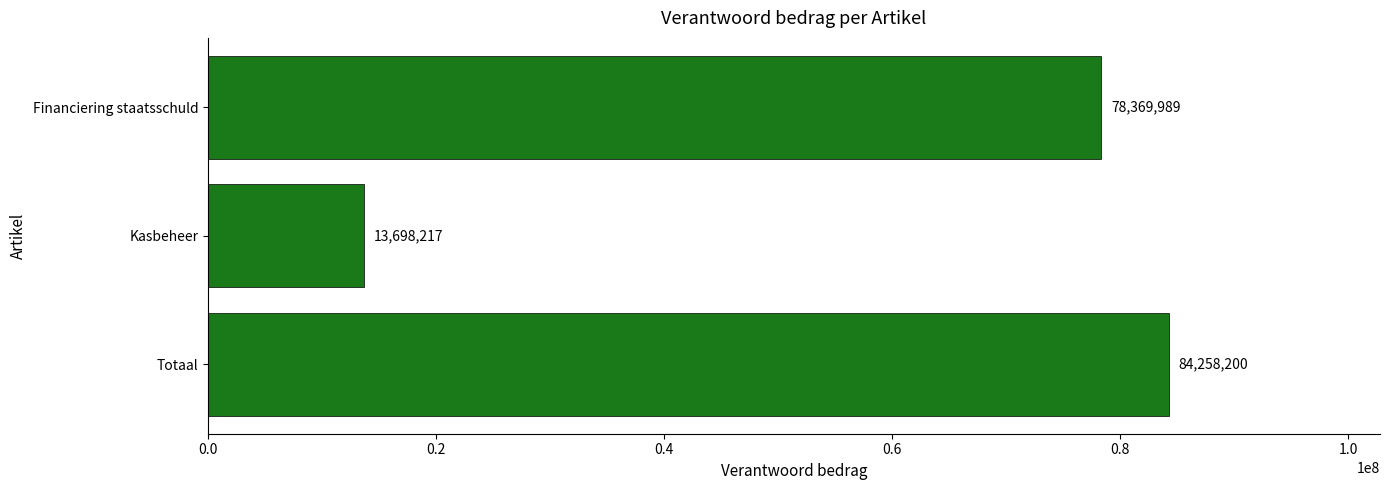

How many bars are there in total?

3